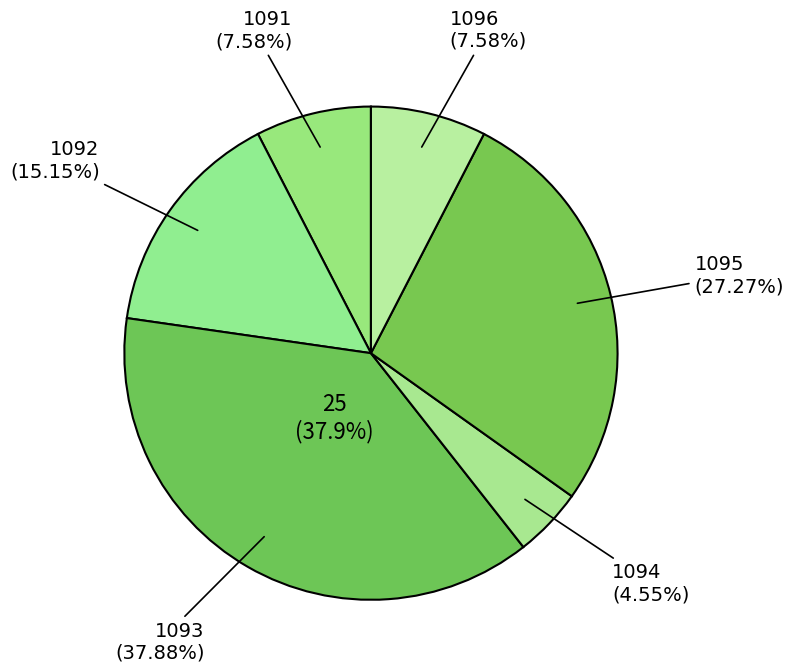

Is it true that 1096 is 8% of the pie?

False